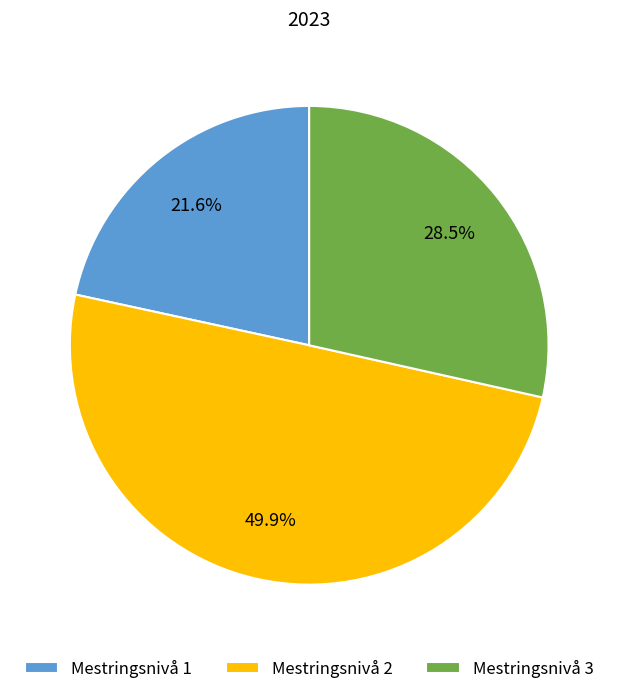

Approximately how many times larger is the value at Mestringsnivå 1 compared to Mestringsnivå 2?

0.4